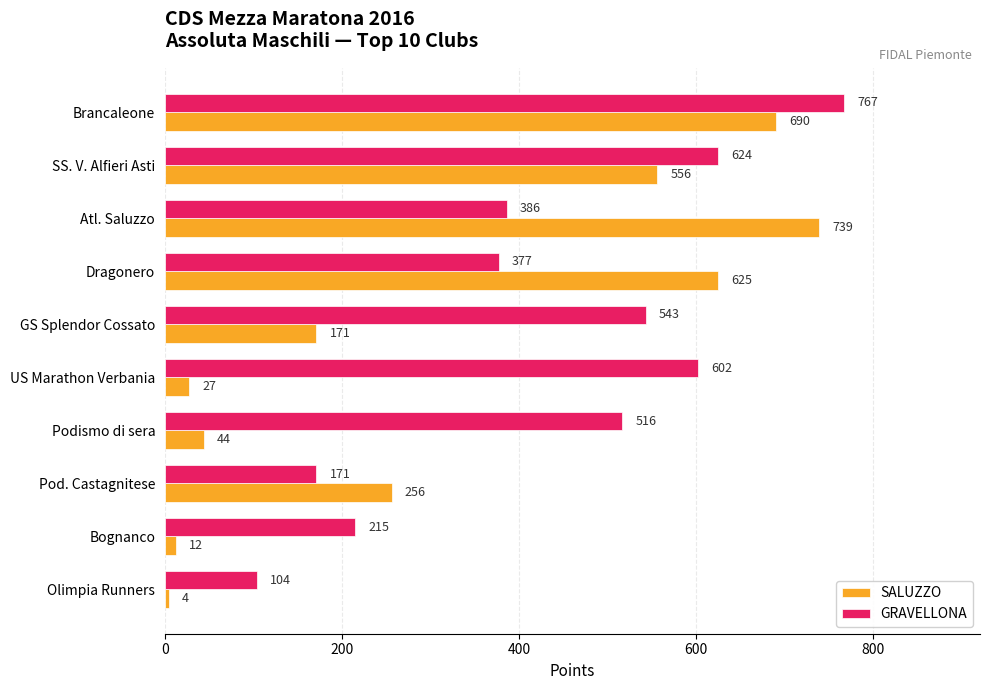

True or false: GRAVELLONA has a value of 386 at Atl. Saluzzo.

True